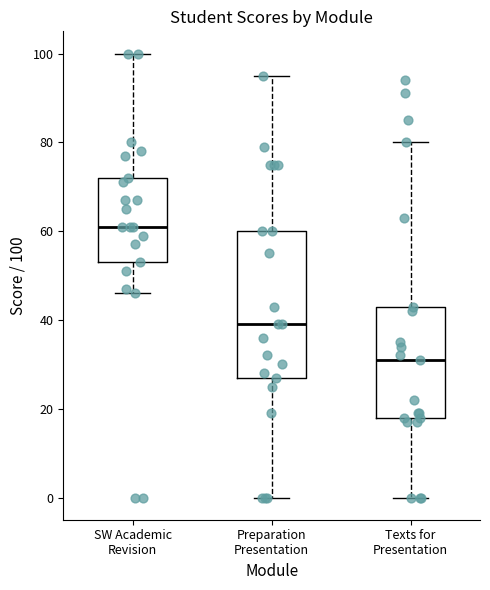

Reading left to right, transcribe this box plot: for each box, give where its median line is, the range the box spans, and where its two whiskers end, as read against the y-axis. The values are not printed on the chart, so give them approximately, as read against the axis.

SW Academic Revision: median 62, box 54 to 72, whiskers 46 to 100
Preparation Presentation: median 40, box 28 to 60, whiskers 0 to 96
Texts for Presentation: median 32, box 18 to 44, whiskers 0 to 80